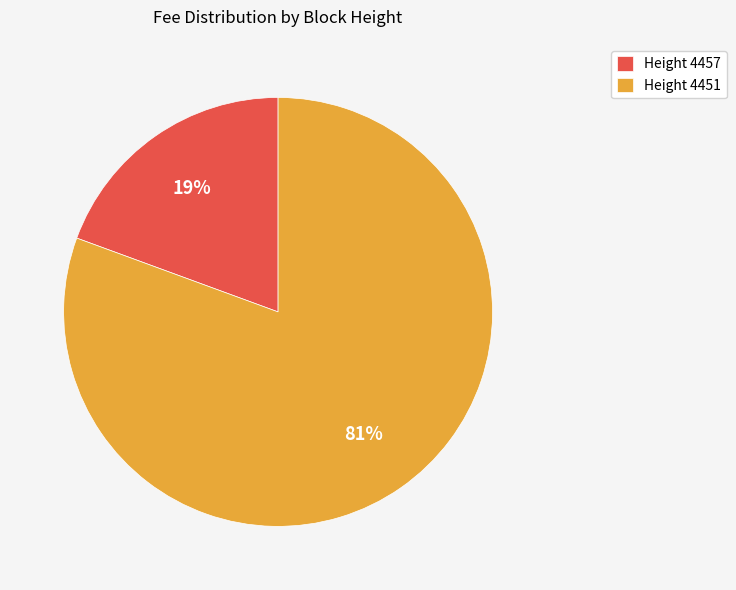

To the nearest percent, what portion does Height 4451 represent?

81%